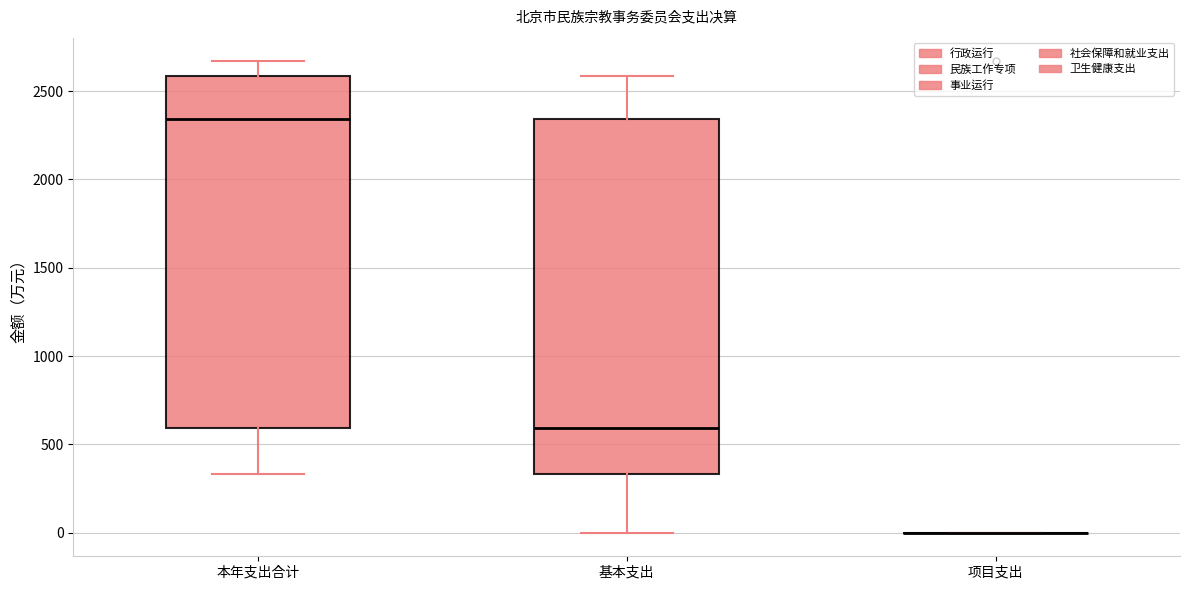

Where does the upper whisker of the box for 本年支出合计 end on the y-axis? The values are not printed on the chart, so give them approximately, as read against the axis.

2650